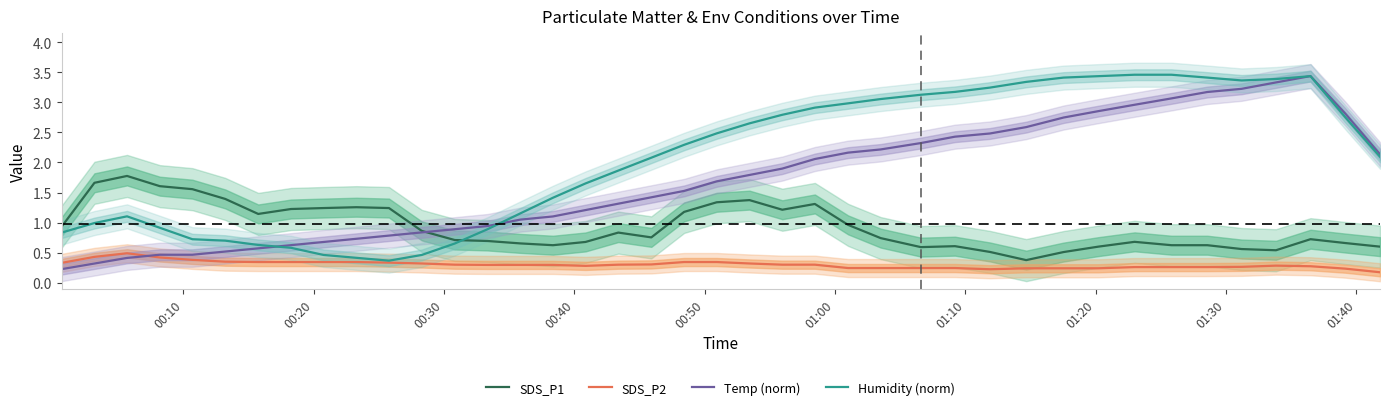

What is the maximum value for Temp (norm)?

3.4